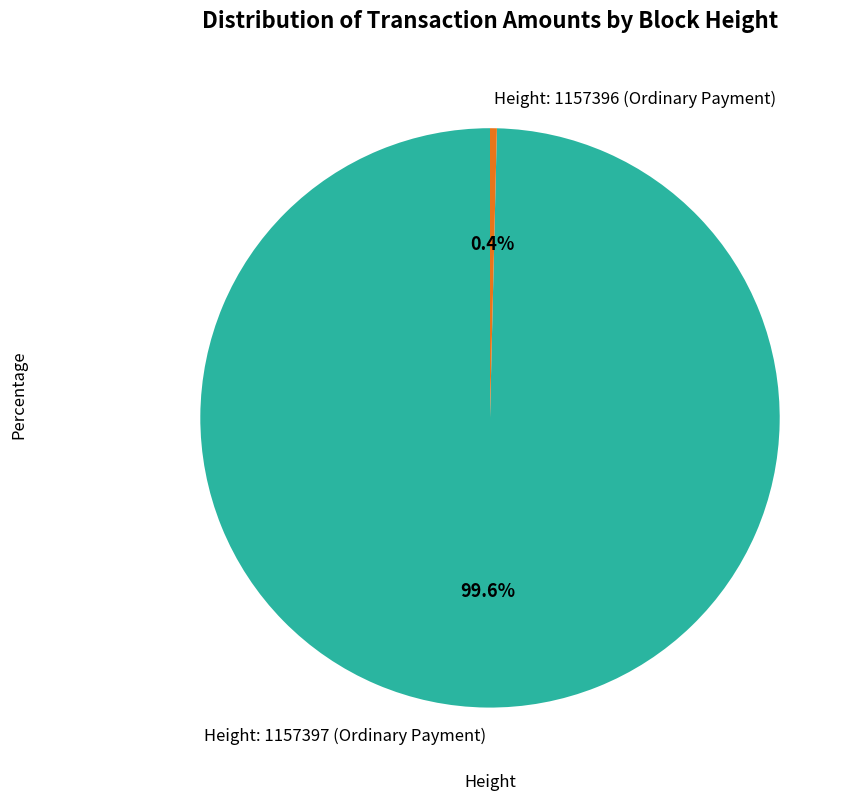

To the nearest percent, what is the difference between the Height: 1157397 (Ordinary Payment) and Height: 1157396 (Ordinary Payment) slice percentages?

99%